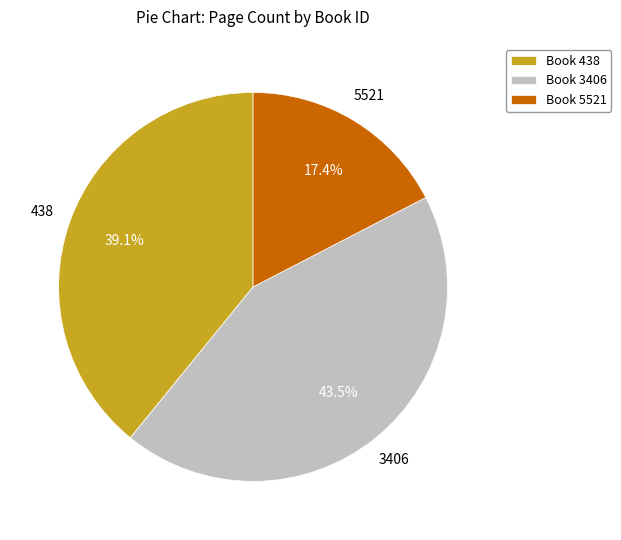

How many segments does this pie chart have?

3